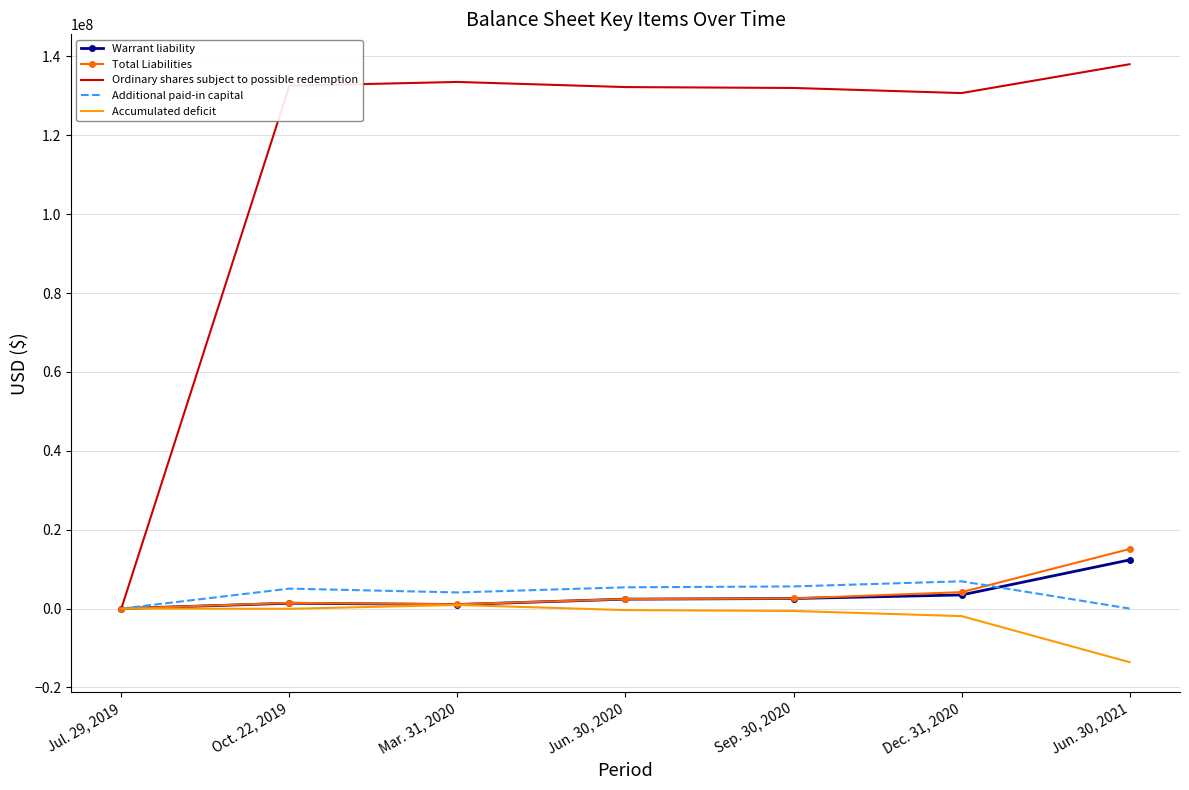

What is the difference between the maximum and second lowest values in the Accumulated deficit series?

2823086